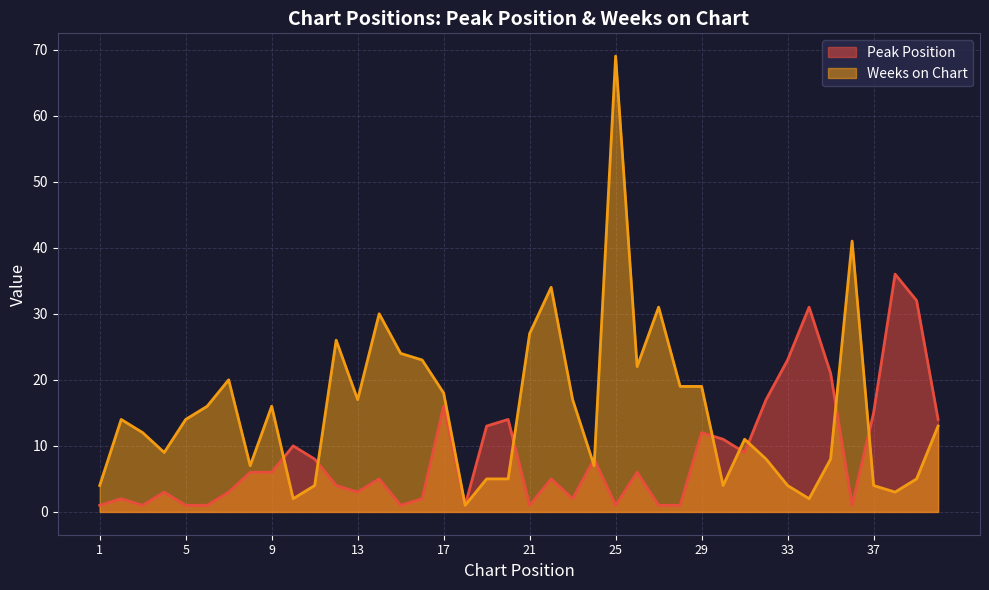

What is the sum of all Weeks on Chart values?

615